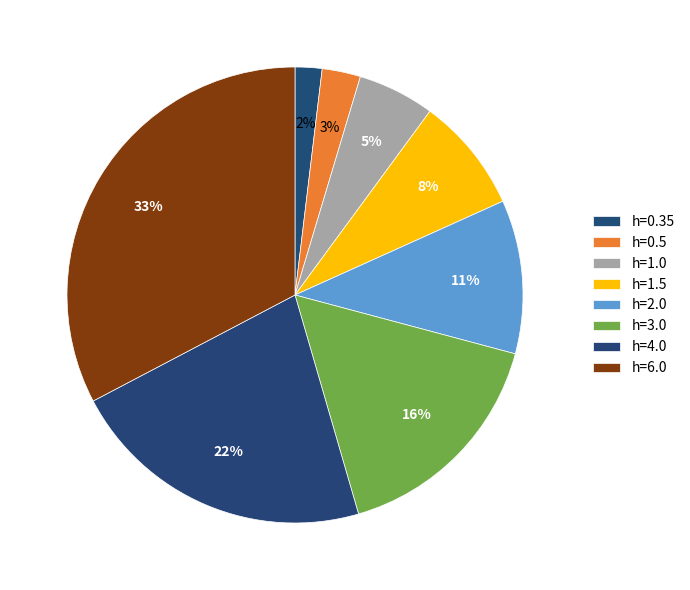

Which slice is the smallest?

h=0.35